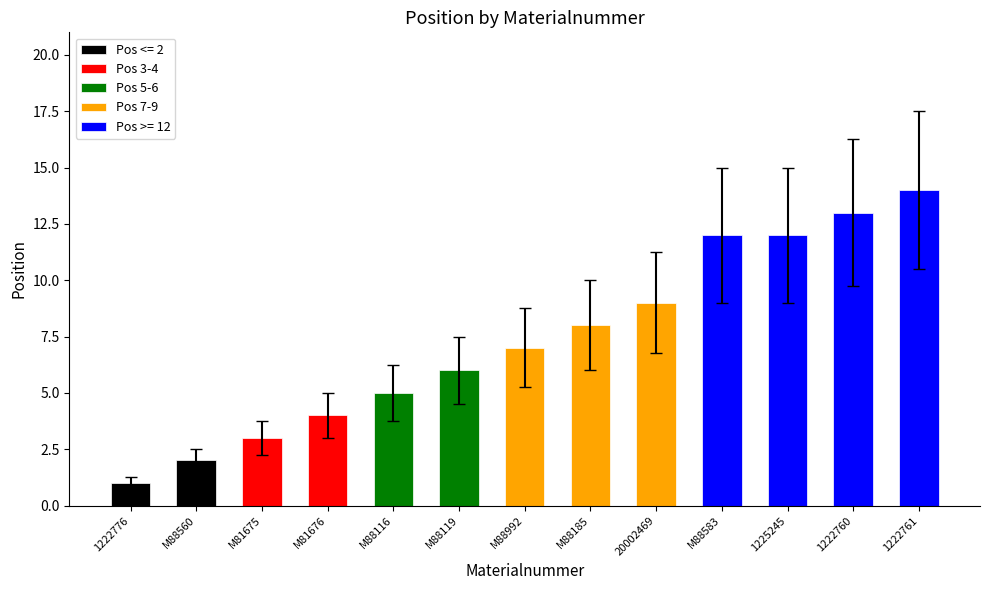

At which label does the data first exceed 7?

M88185